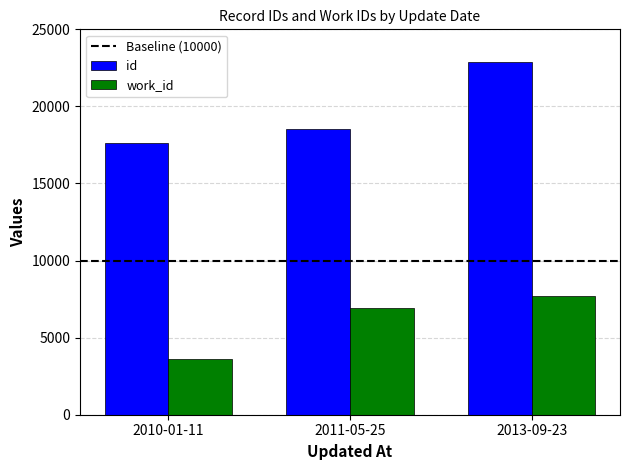

Rank the categories by id value from lowest to highest.

2010-01-11, 2011-05-25, 2013-09-23